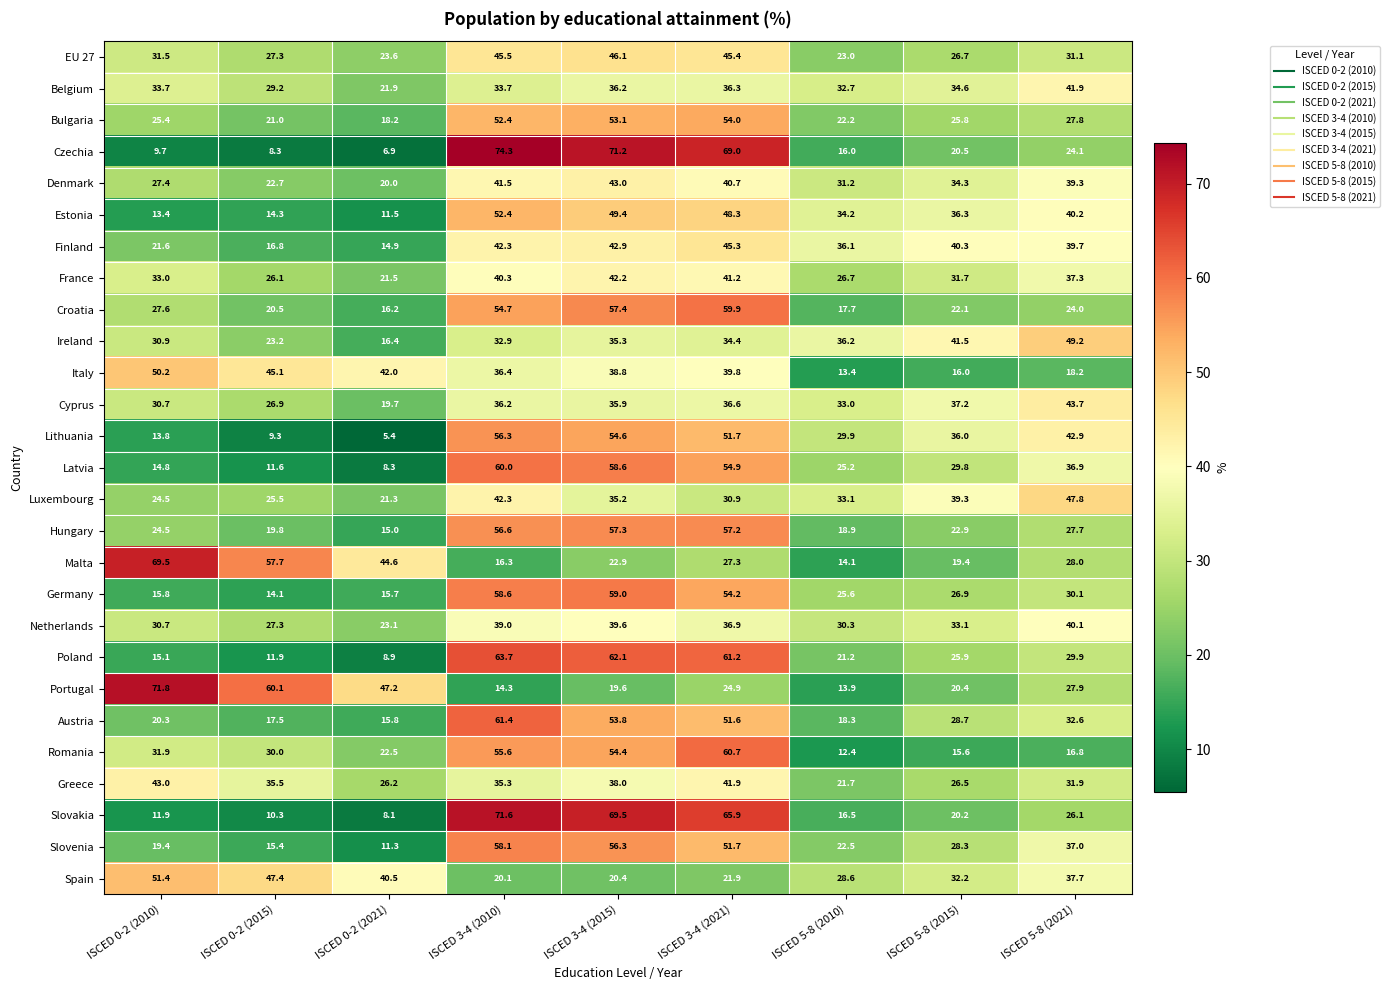

At which category does the chart reach its peak across all series?

ISCED 3-4 (2010)